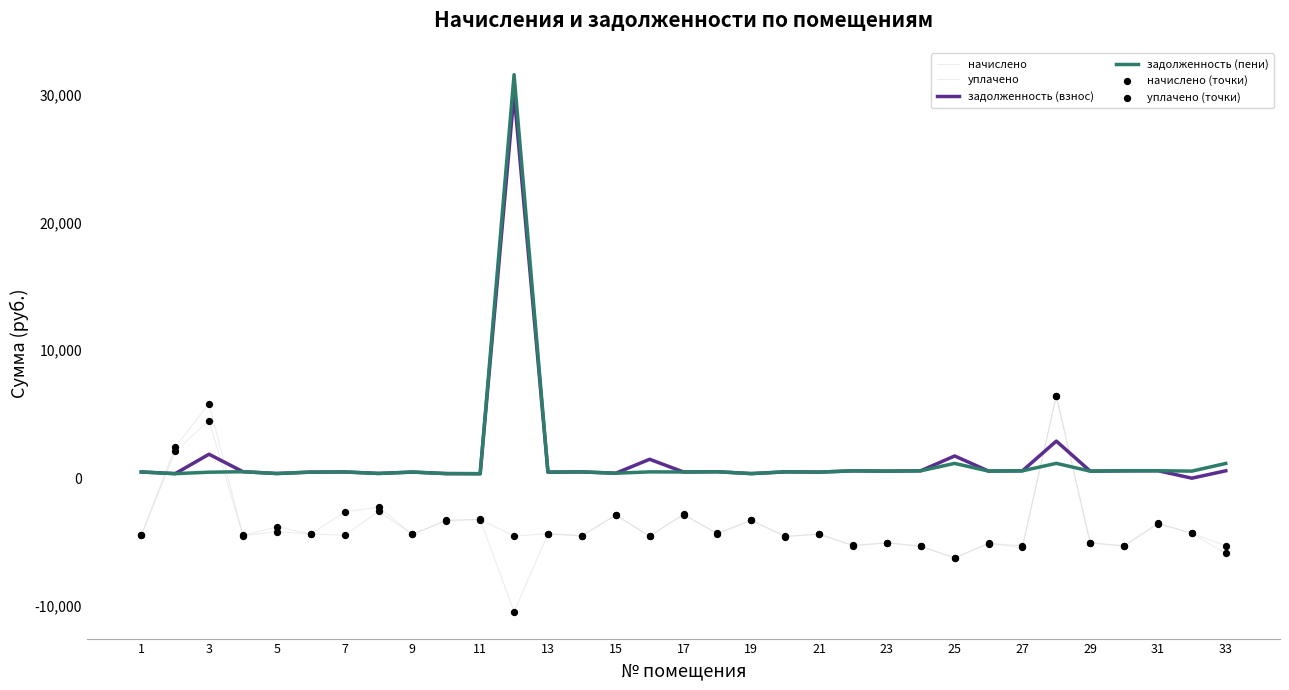

Is this an area chart (filled region under the line)?

No